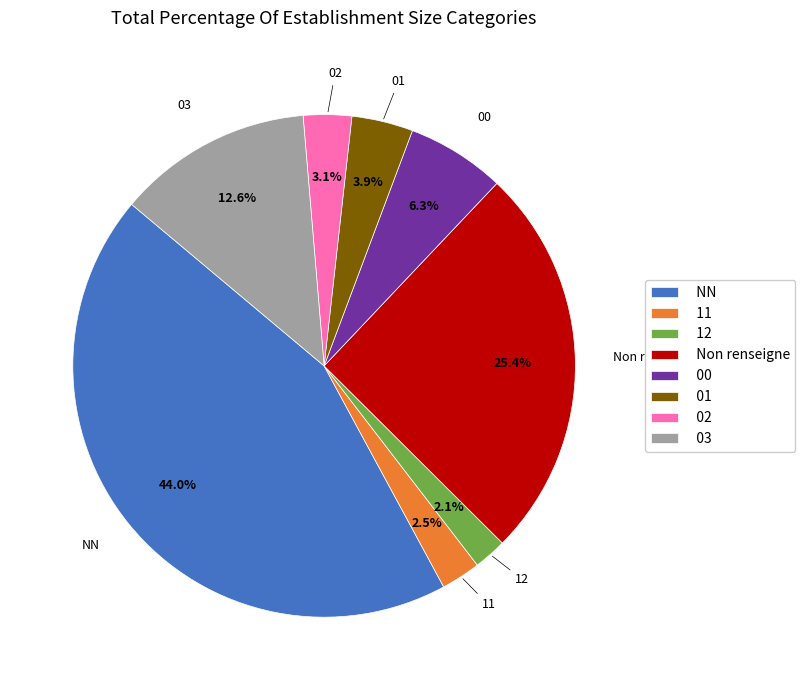

Between 01 and NN, which is larger?

NN